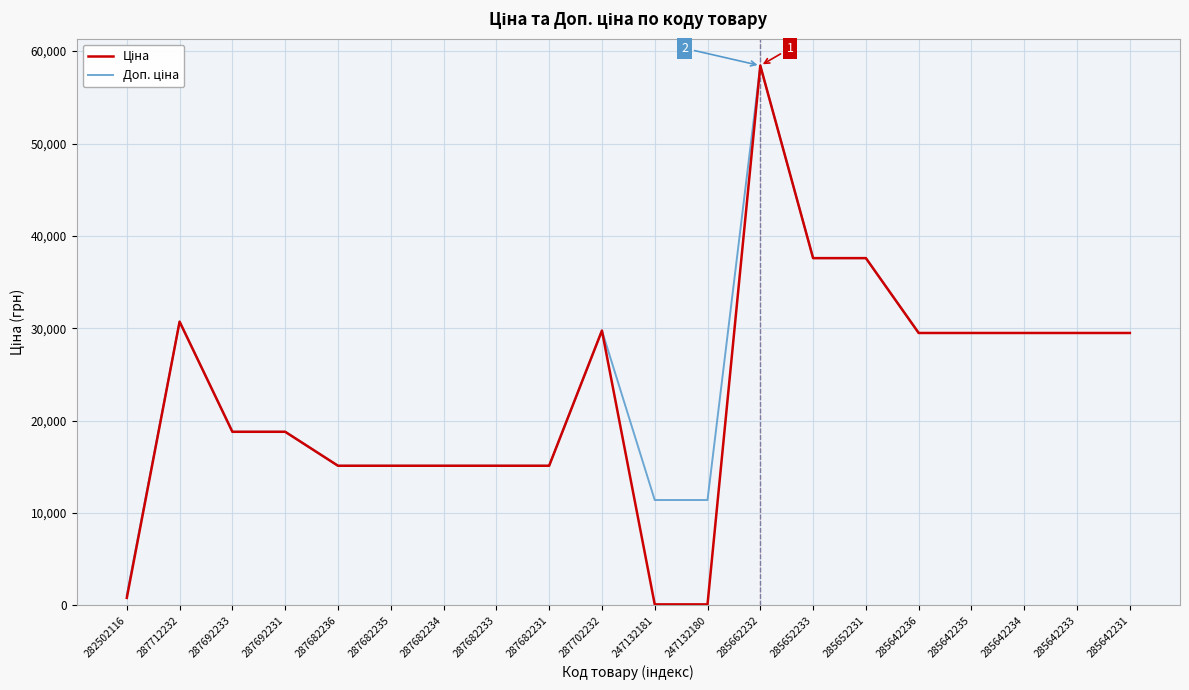

How many lines are shown in the chart?

2